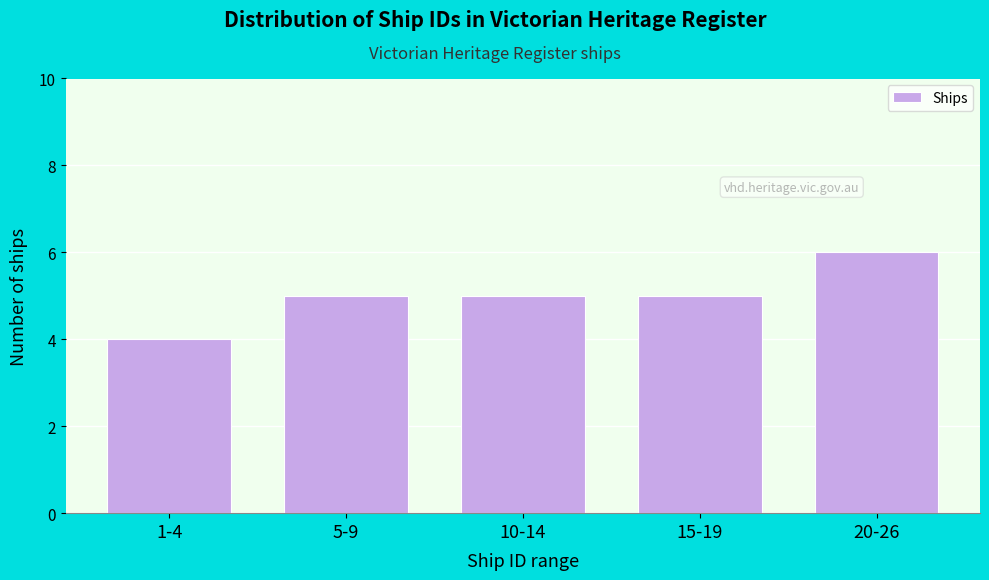

Reading left to right, list all the values displayed in this chart.

4	5	5	5	6